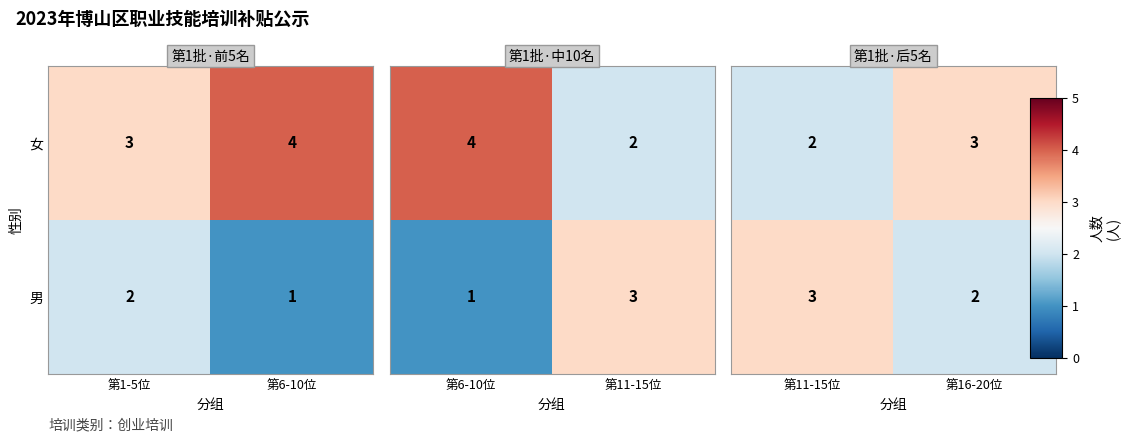

True or false: 女 has a value of 1 at 第6-10位.

False